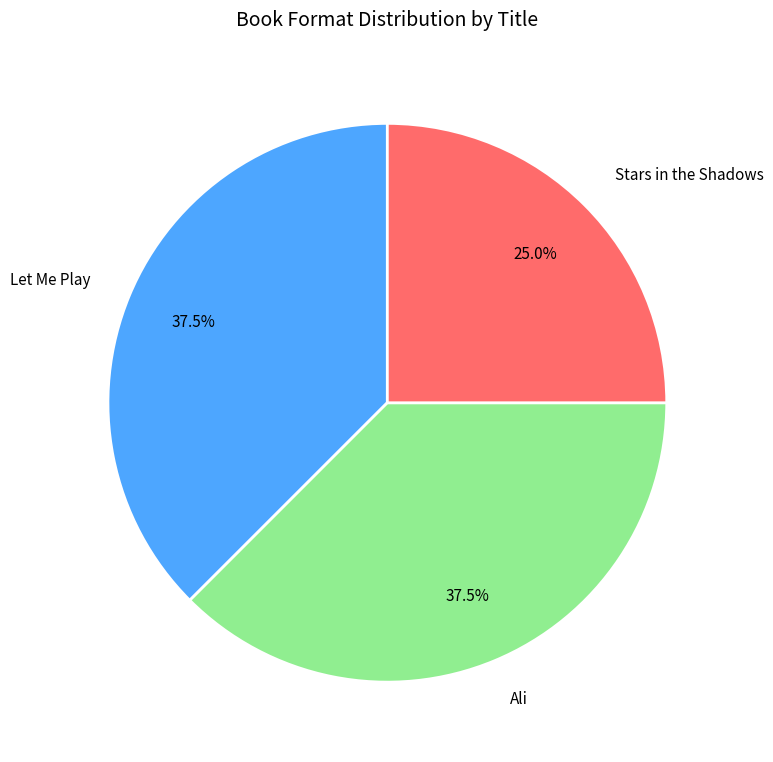

Approximately how many times larger is the value at Ali compared to Stars in the Shadows?

1.5